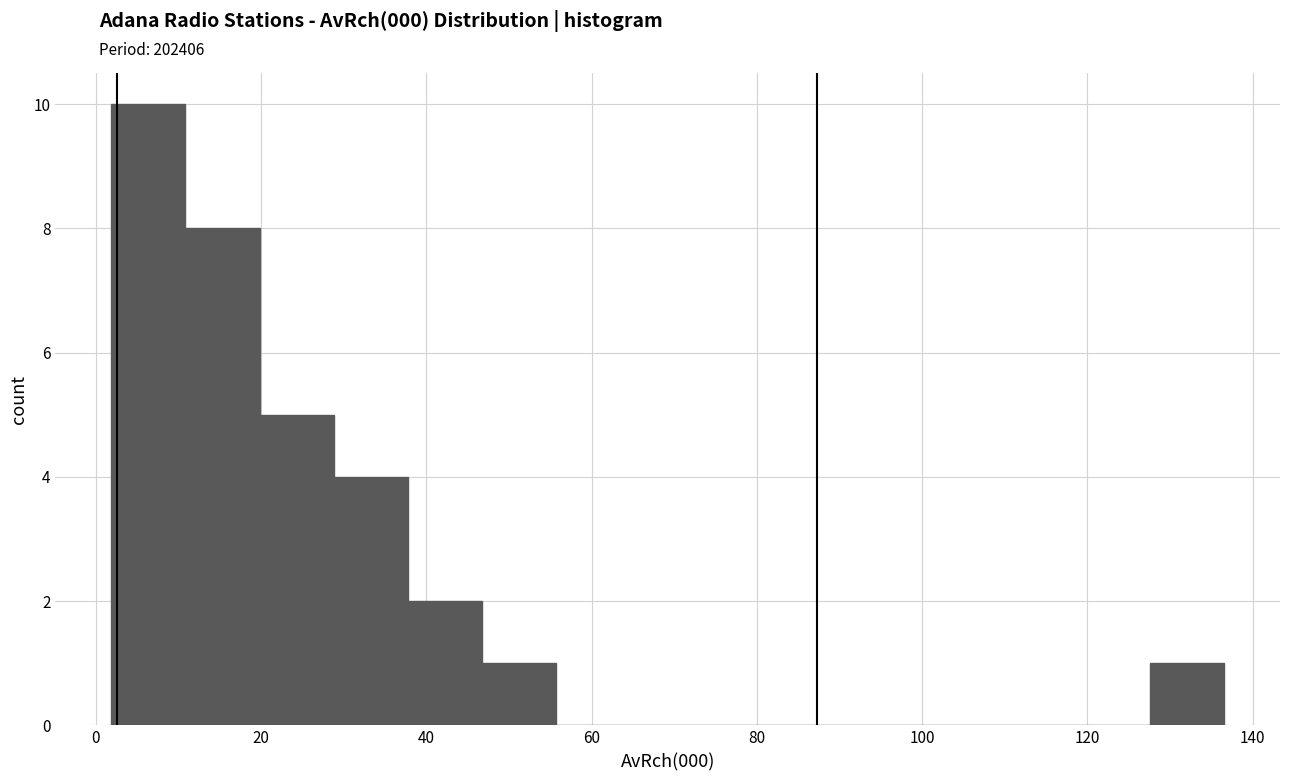

Which range on the x-axis has the tallest bar?

2 to 10